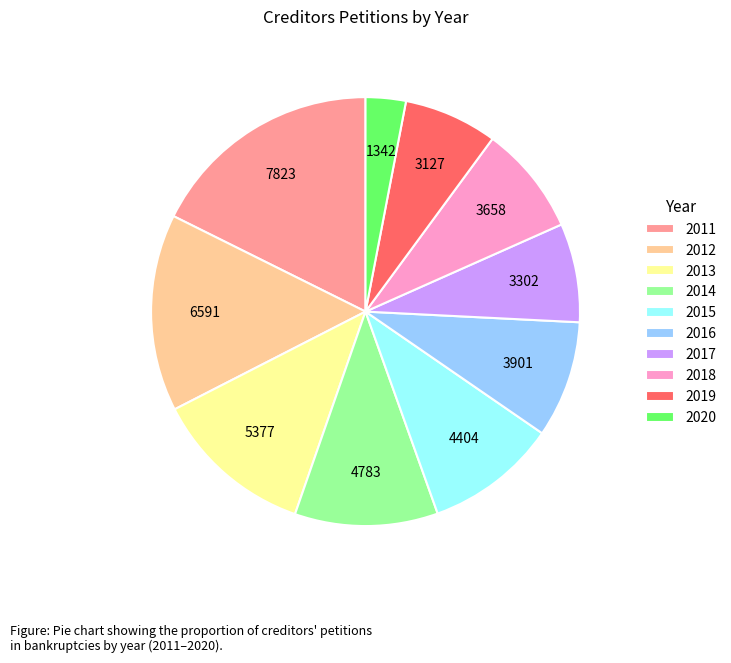

Combined, do 2020 and 2012 account for over 50%?

No